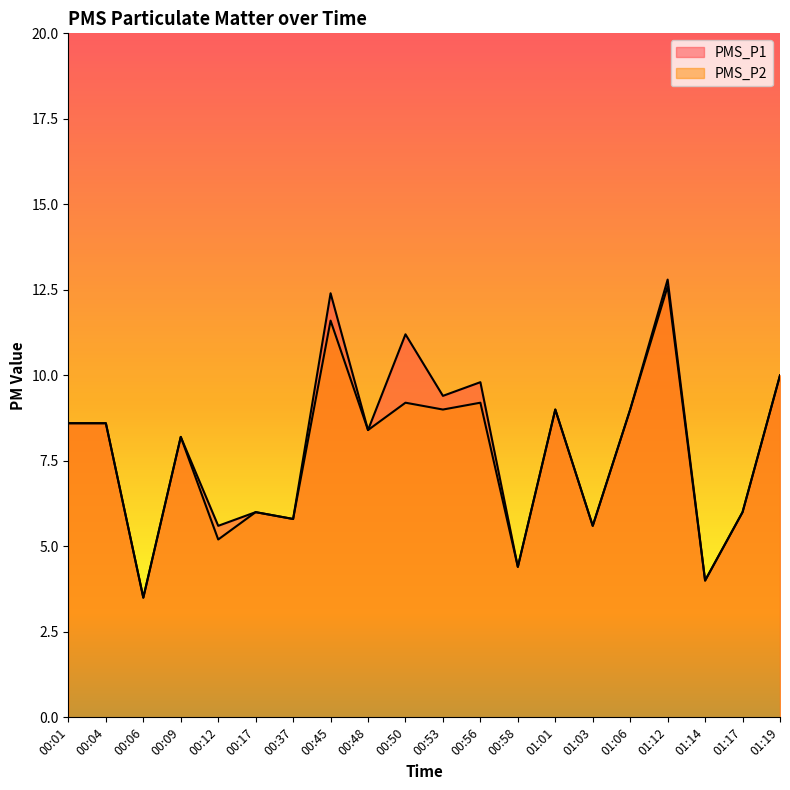

At which category does PMS_P2 reach its first local valley?

00:06